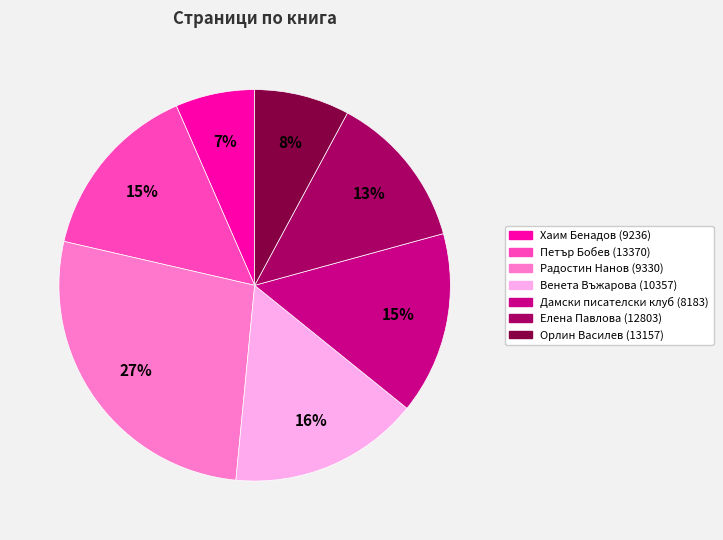

Which has a higher value, Елена Павлова (12803) or Дамски писателски клуб (8183)?

Дамски писателски клуб (8183)